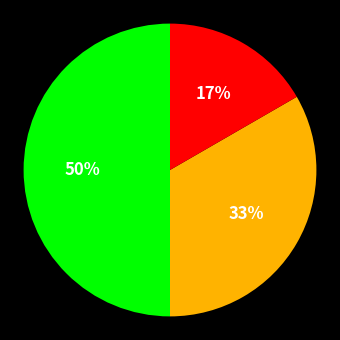

To the nearest percent, what is the difference between the largest and smallest slice percentages?

33%